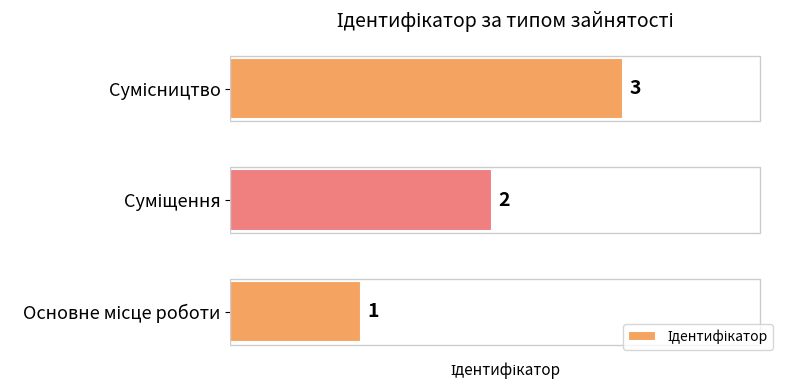

How many bars are there in total?

3